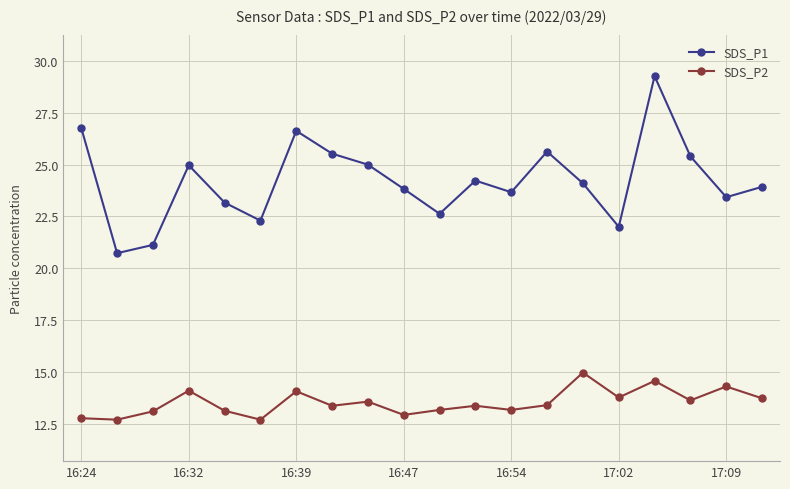

What is the average value of the SDS_P2 series?

13.5